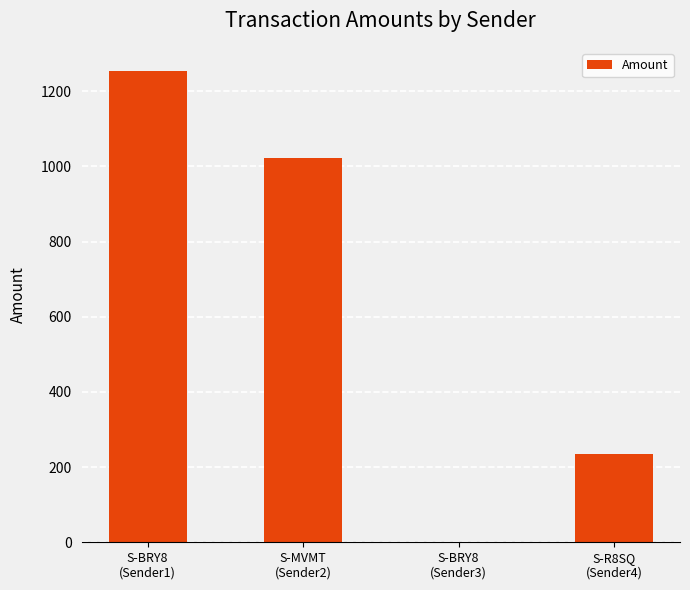

What is the maximum value shown in the chart?

1253.0